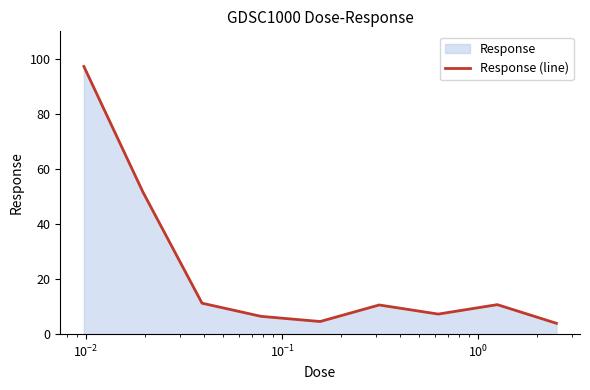

What is the difference between the maximum and minimum values?

93.3